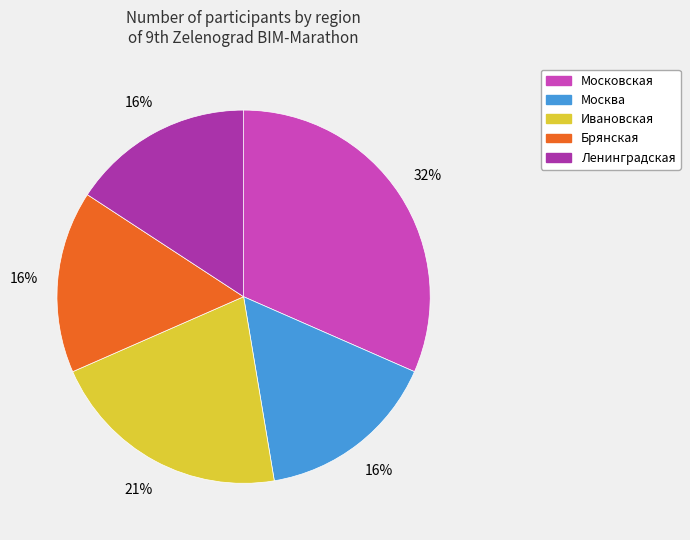

What is the largest slice in the pie chart?

Московская